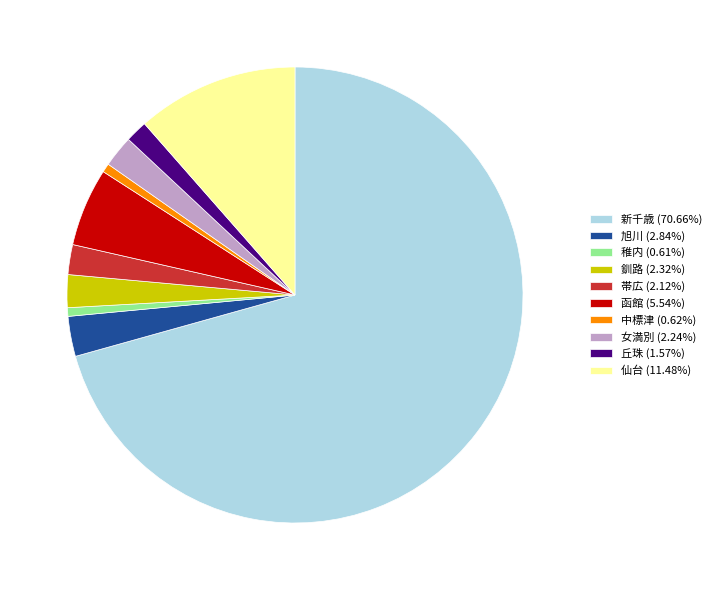

What is the ratio of the value at 釧路 (2.32%) to the value at 女満別 (2.24%)?

1.0